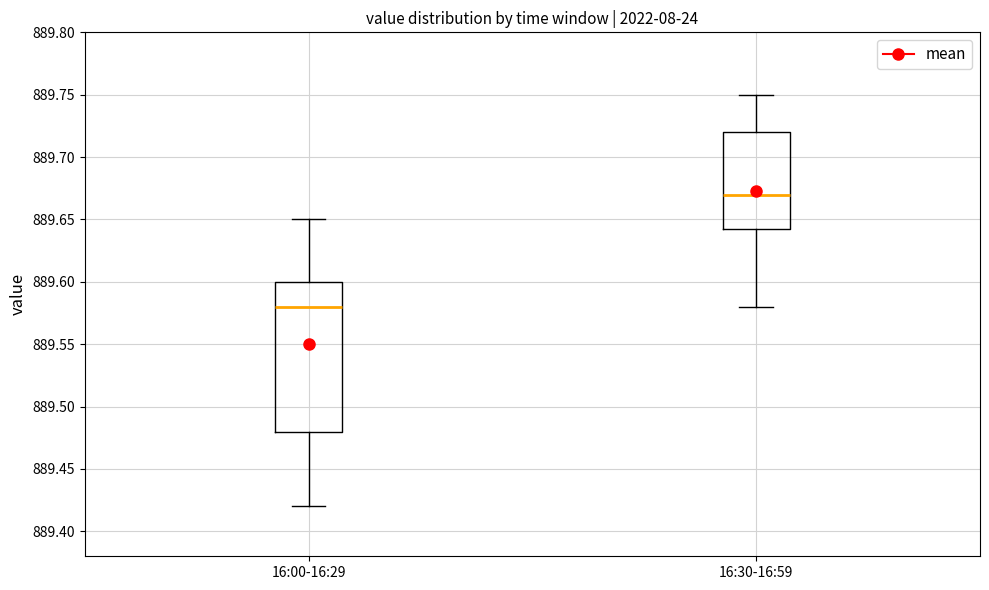

Which box is the tallest, from its lower edge to its upper edge?

16:00-16:29